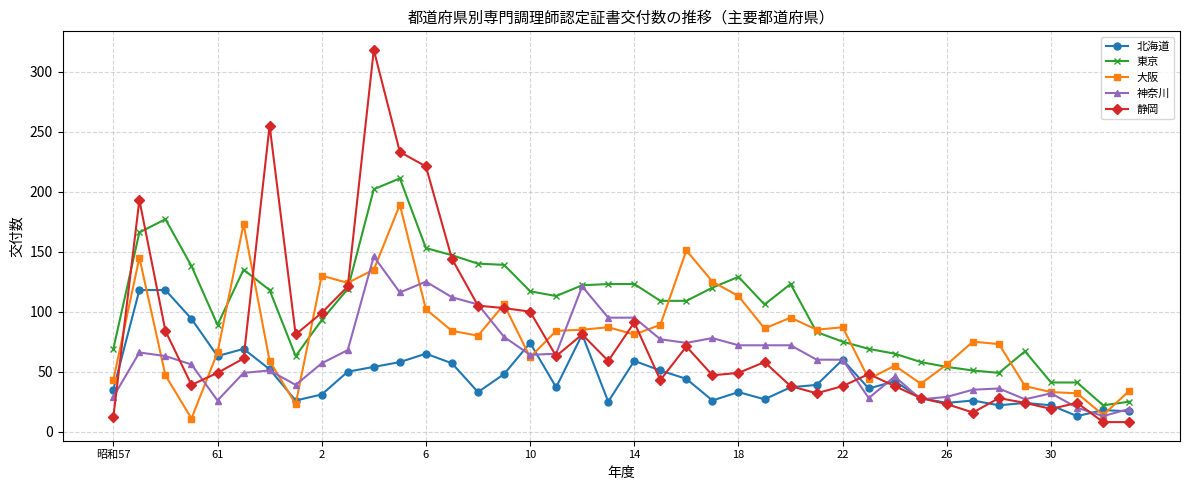

List the series in order of their peak value, lowest first.

北海道, 神奈川, 大阪, 東京, 静岡